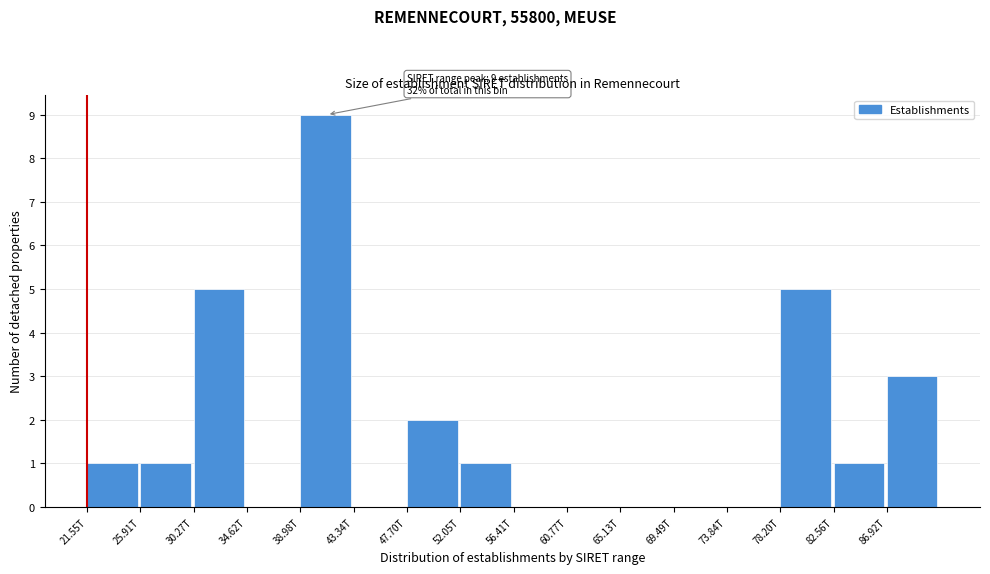

Reading left to right, list all the values displayed in this chart.

21.55T=1	25.91T=1	30.27T=5	34.62T=0	38.98T=9	43.34T=0	47.70T=2	52.05T=1	56.41T=0	60.77T=0	65.13T=0	69.49T=0	73.84T=0	78.20T=5	82.56T=1	86.92T=3